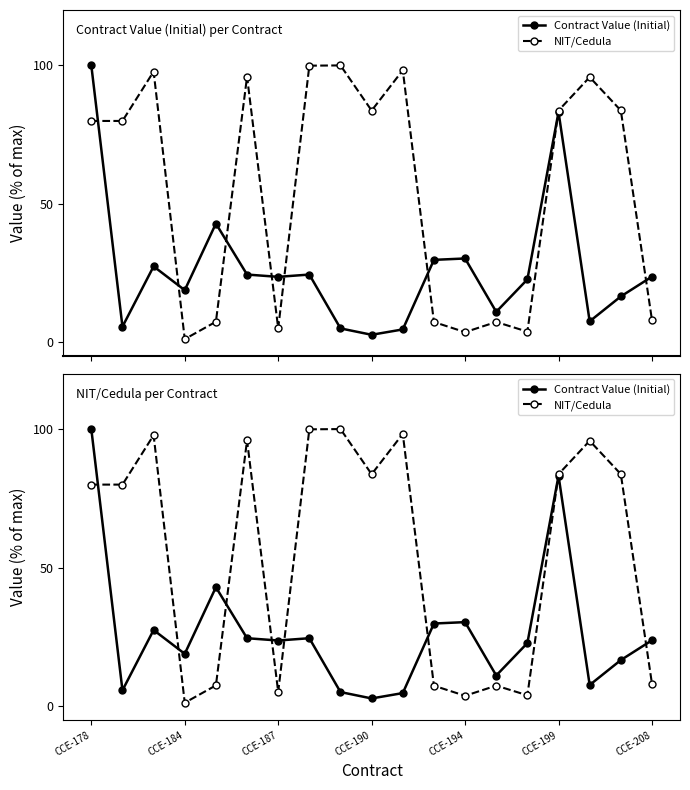

How many times do Contract Value (Initial) and NIT/Cedula cross each other?

8